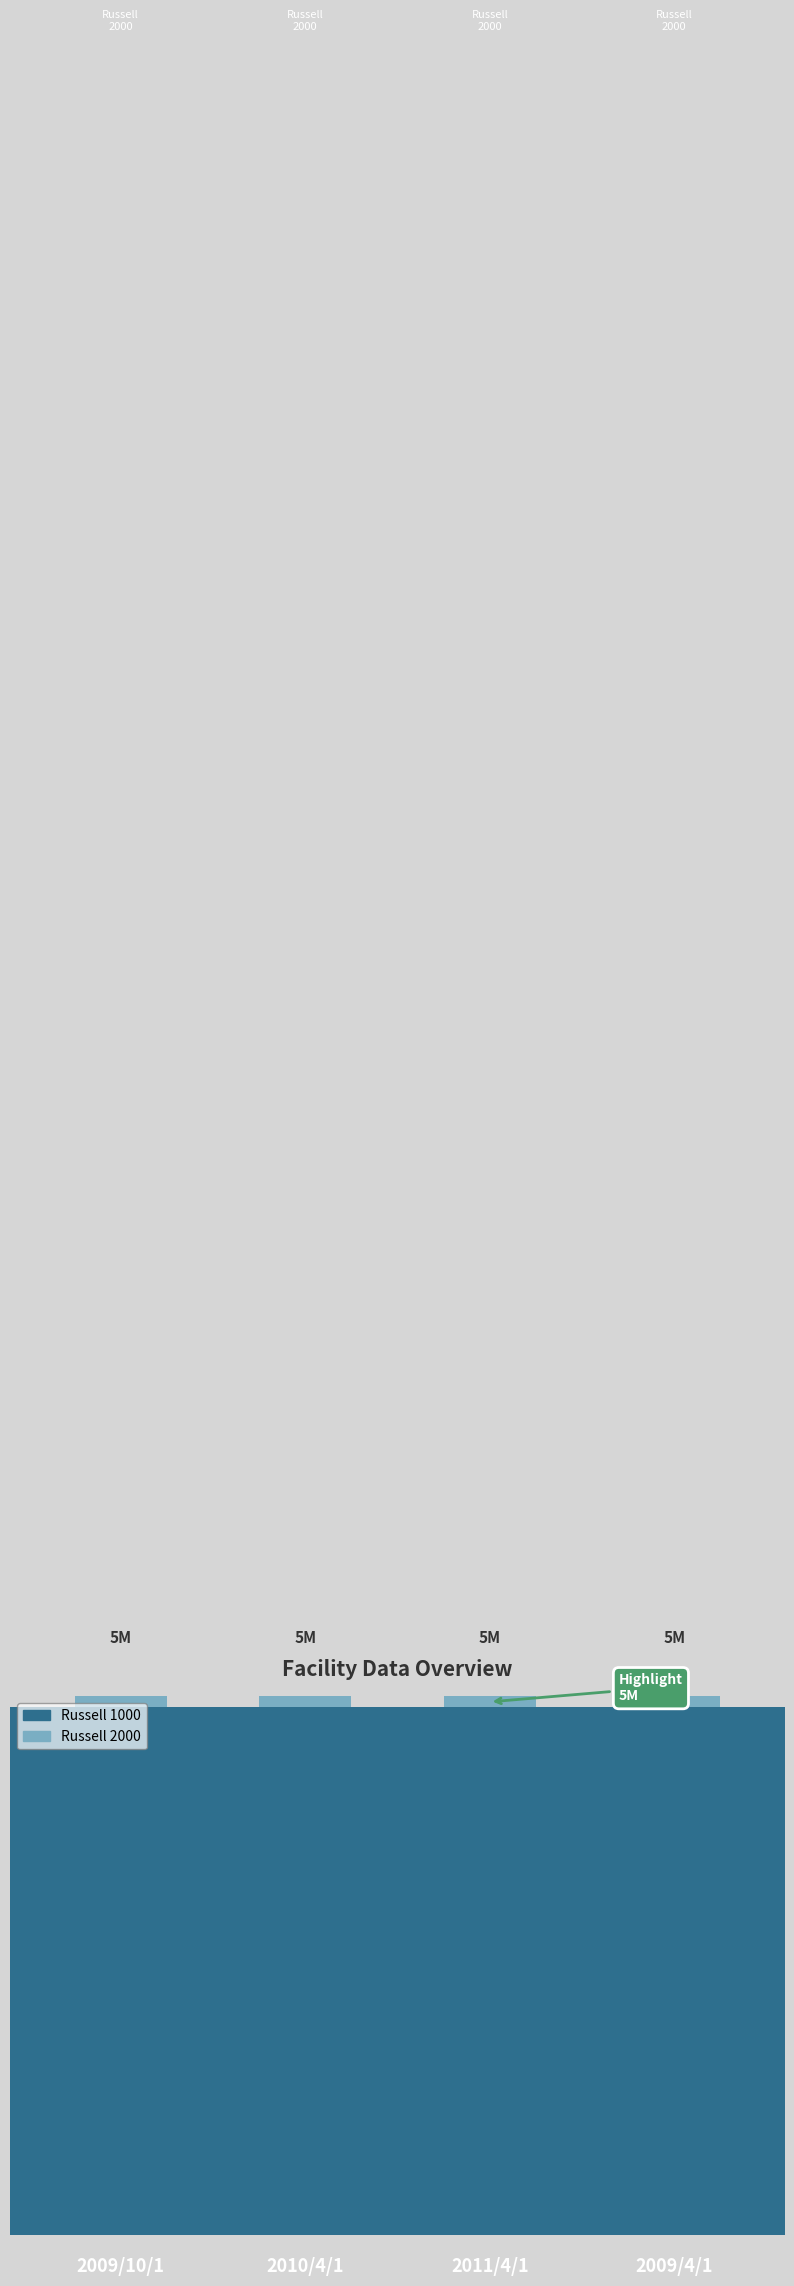

What is the maximum value for Russell 2000?

2391.3